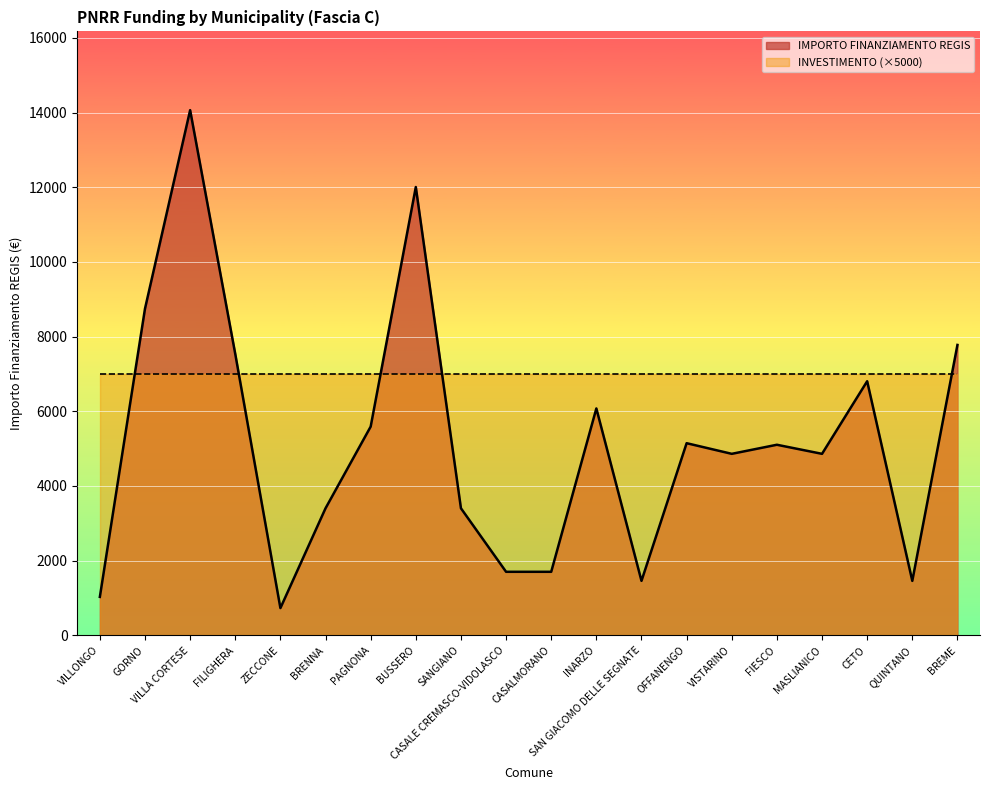

How many lines are shown in the chart?

2